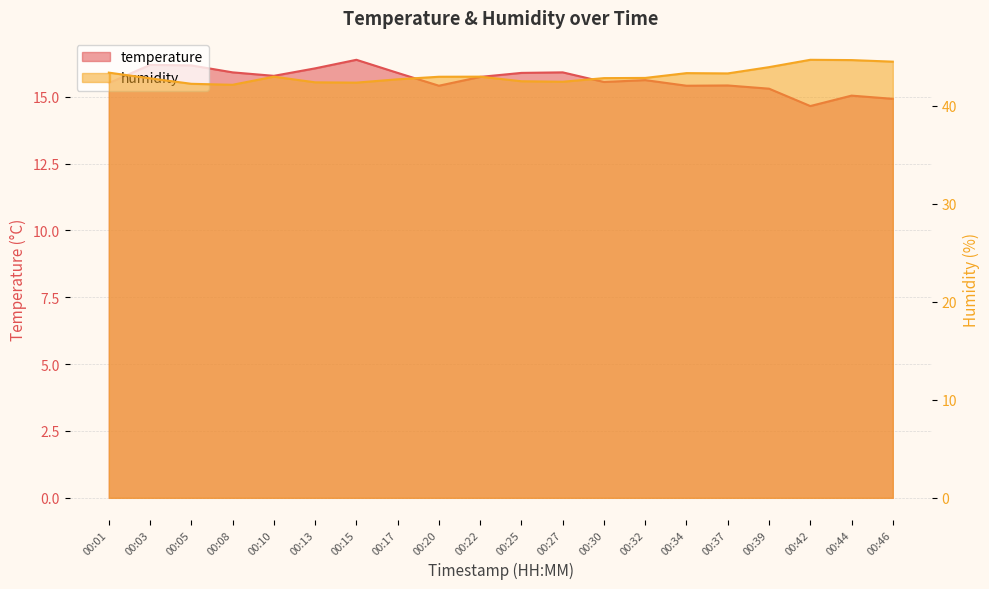

What is the spread (max minus min) of values at 00:46?

29.6